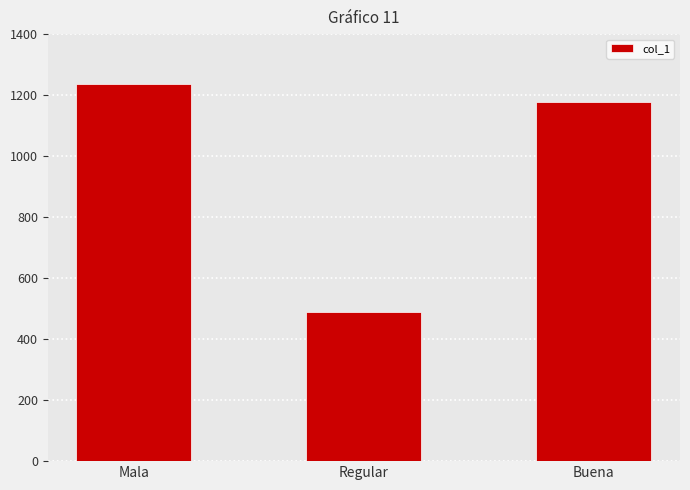

What is the smallest value displayed?

489